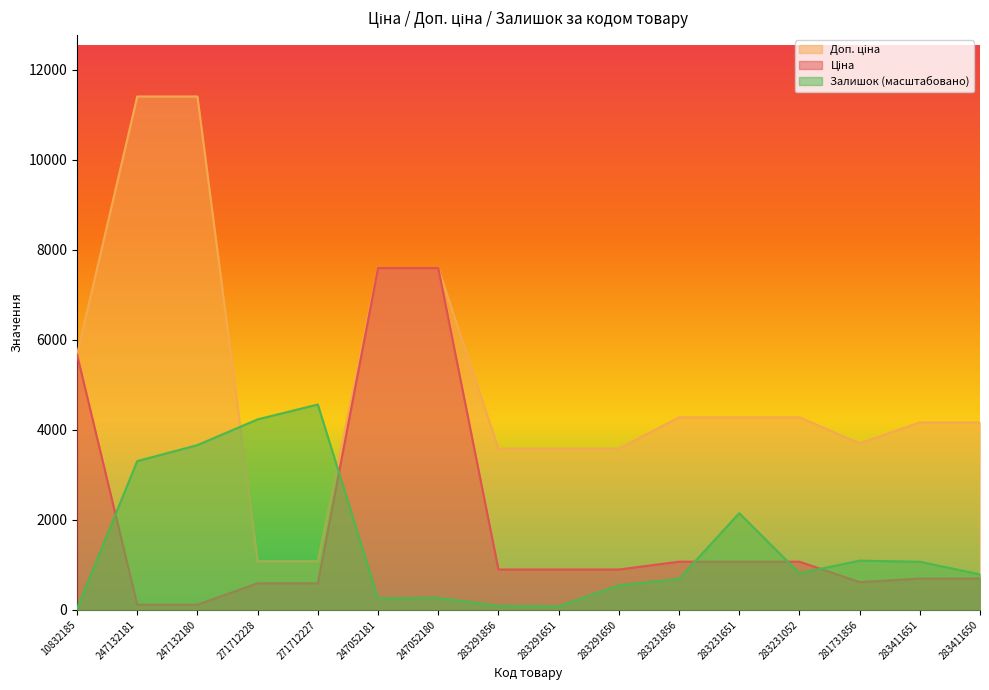

True or false: Доп. ціна and Ціна cross at least once.

False